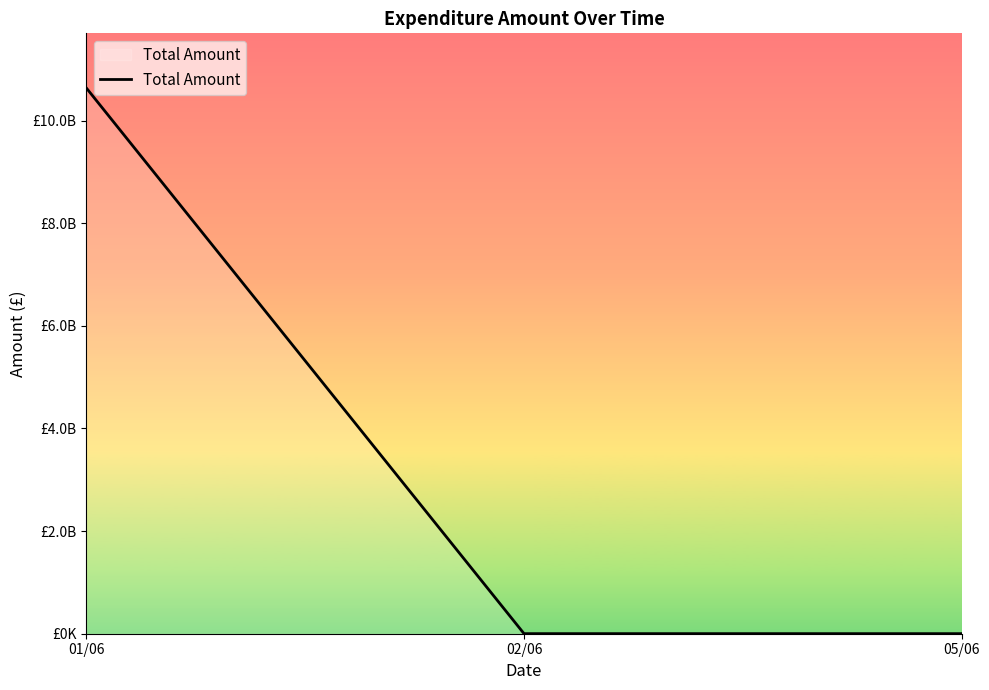

Does the chart display data point markers on the line(s)?

No